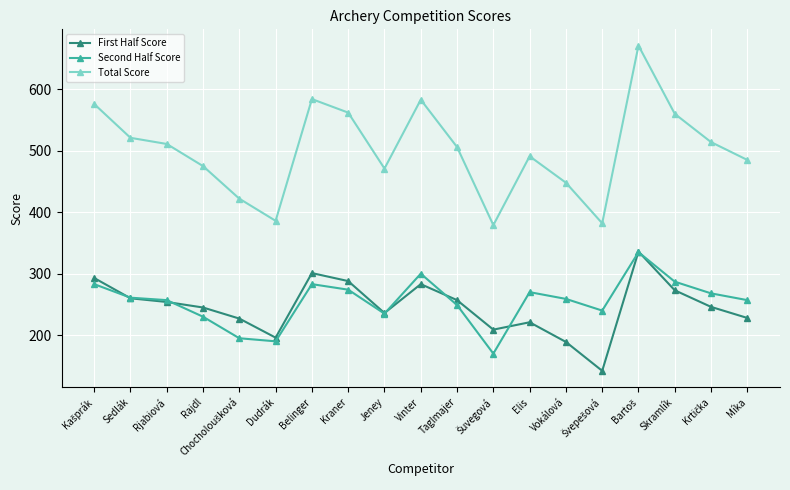

True or false: Total Score has a value of 261 at Jeney.

False